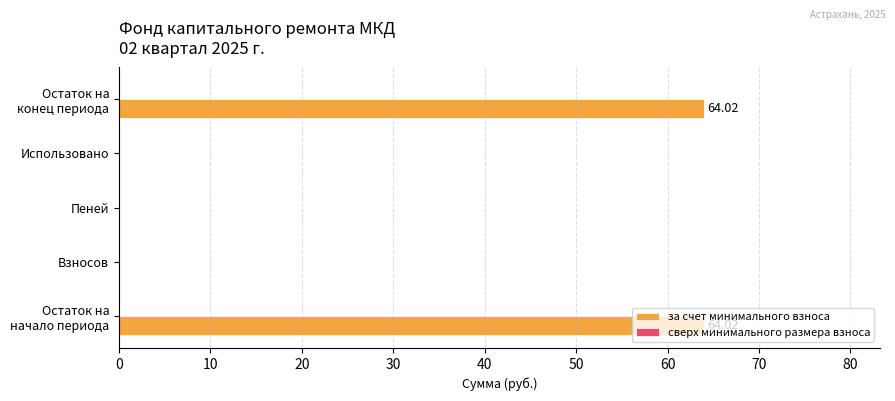

What is the sum of all values?

128.0